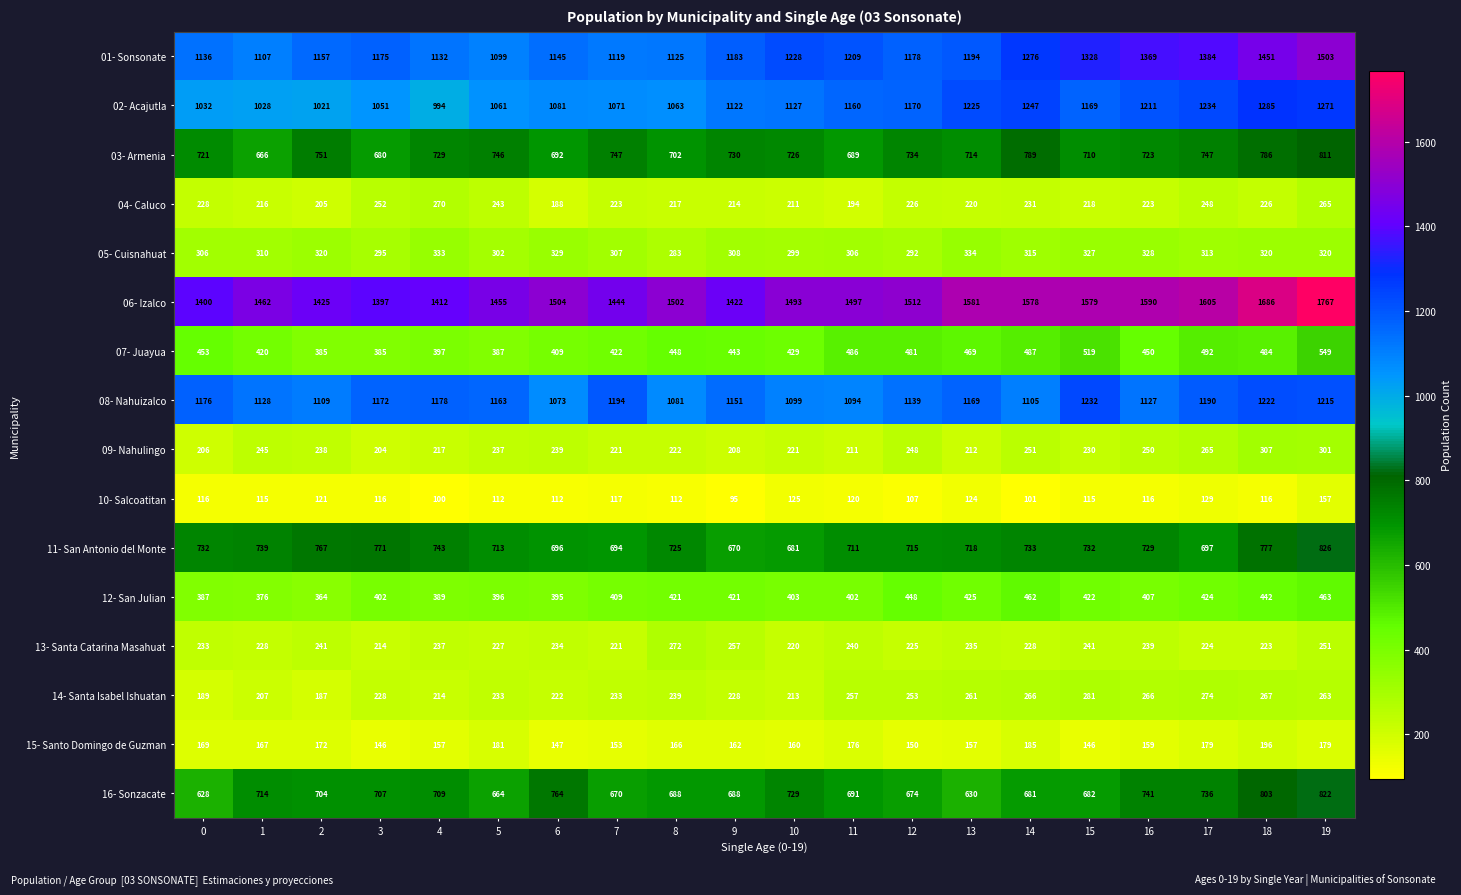

The value of 12- San Julian at 18 is 442. True or false?

True